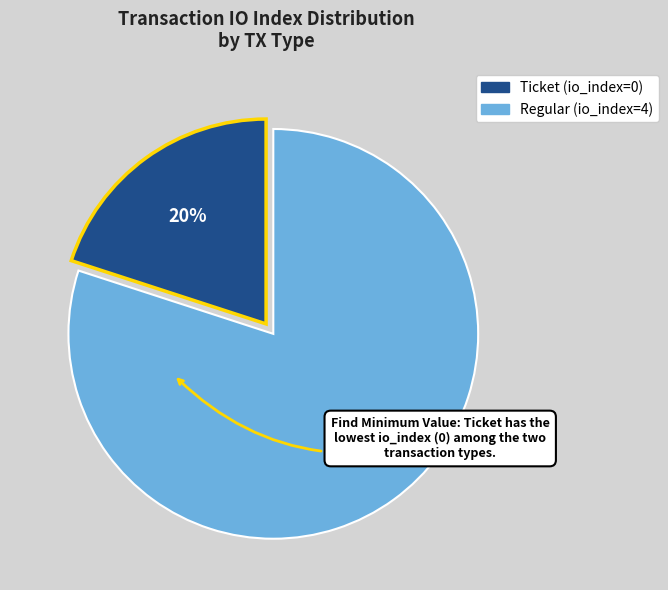

How many slices are in this pie chart?

2